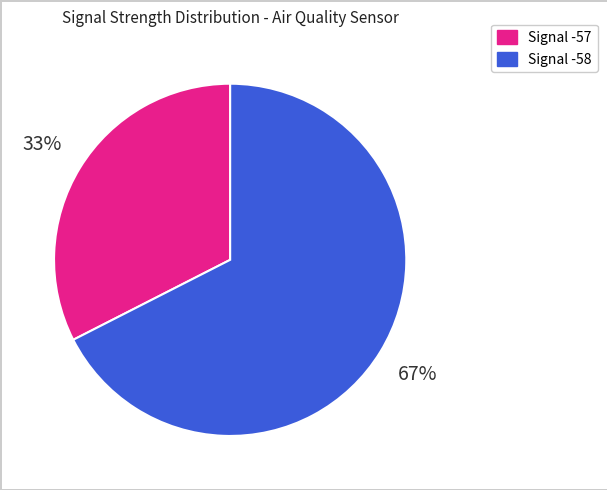

Does any single category account for the majority?

Yes